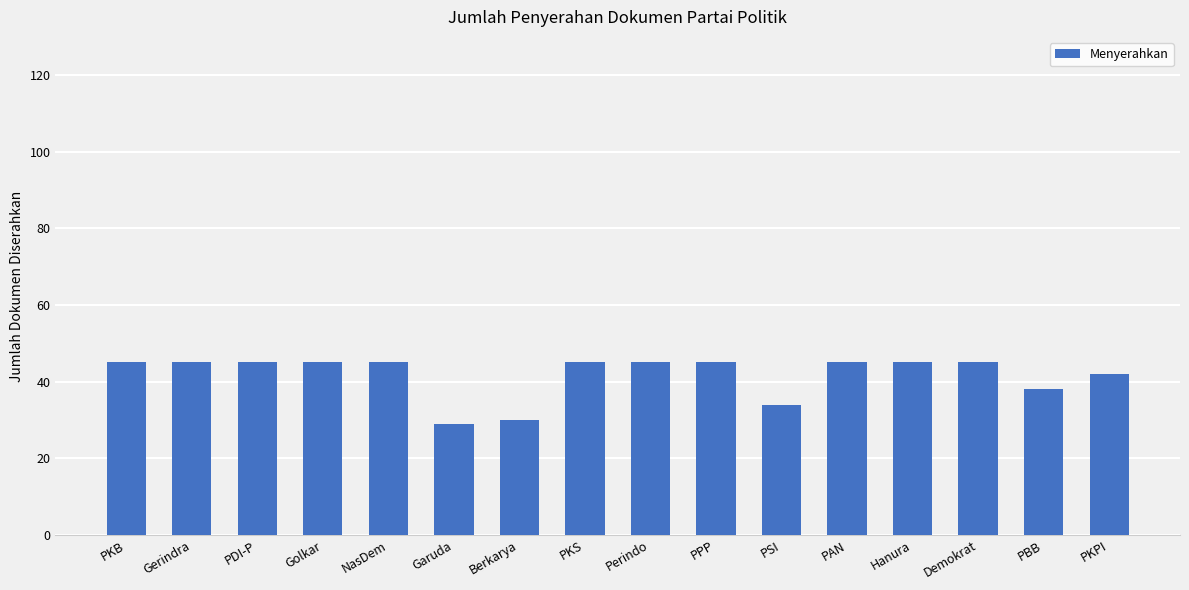

What is the maximum value shown in the chart?

45